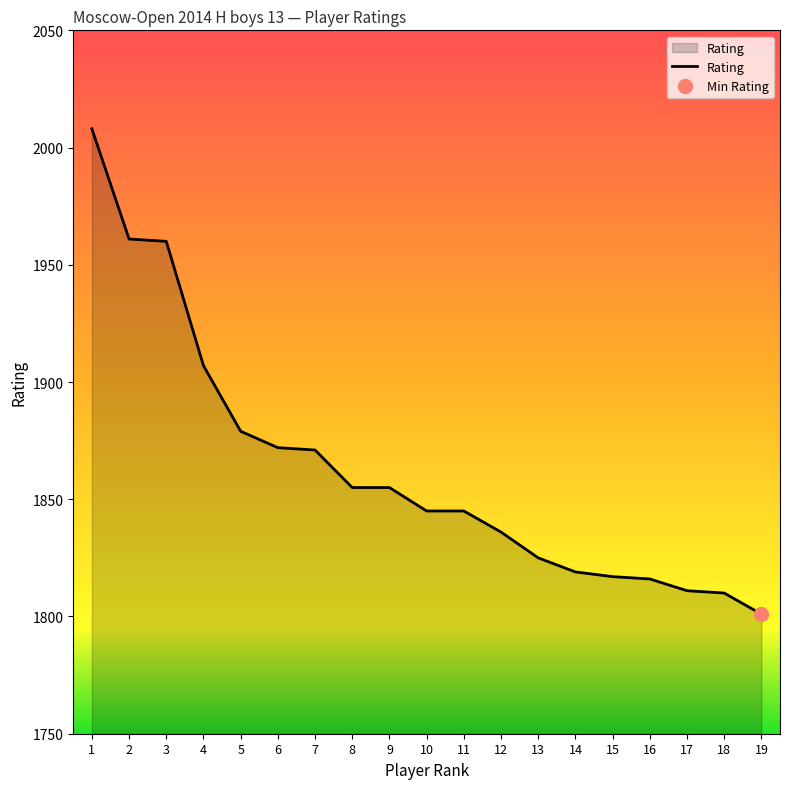

List the labels in order of value, smallest first.

19, 18, 17, 16, 15, 14, 13, 12, 10, 11, 8, 9, 7, 6, 5, 4, 3, 2, 1